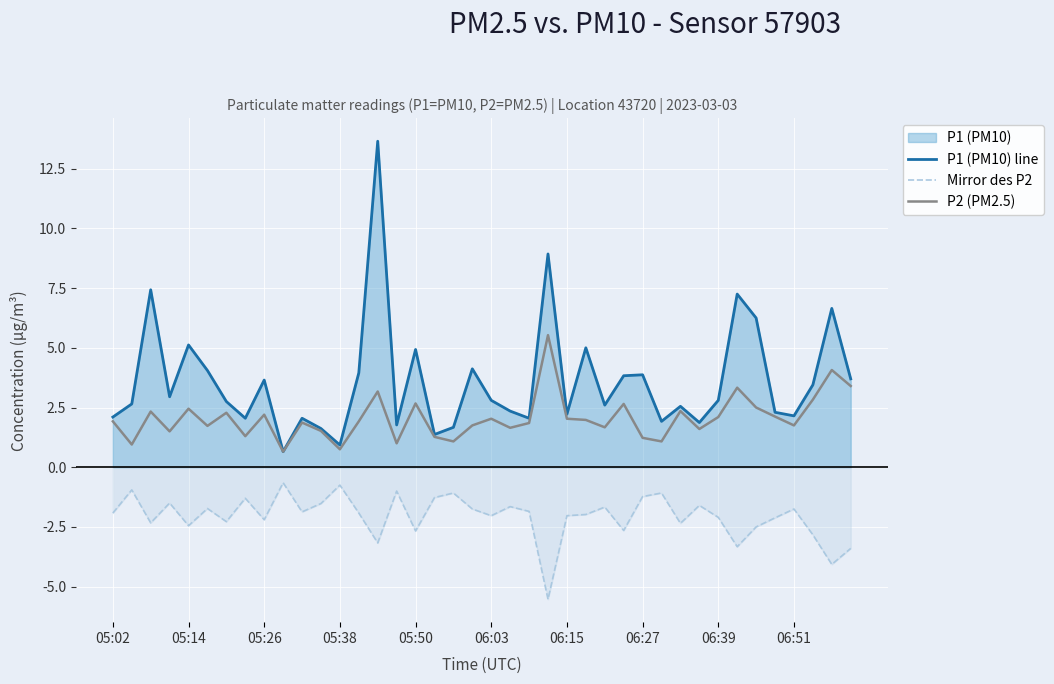

List the series in order of their overall mean, lowest first.

Mirror des P2, P2 (PM2.5), P1 (PM10) line